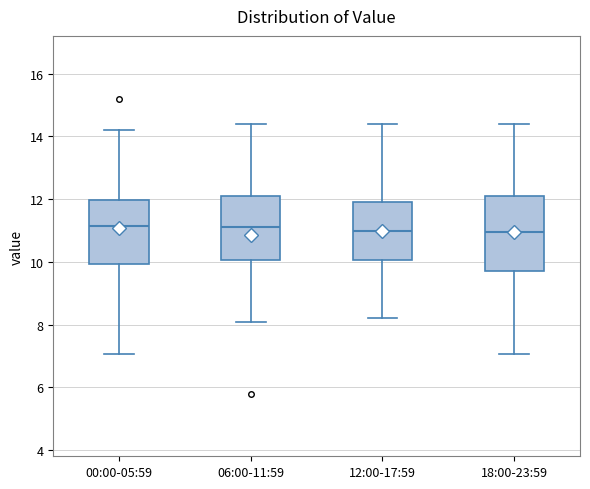

Reading left to right, transcribe this box plot: for each box, give where its median line is, the range the box spans, and where its two whiskers end, as read against the y-axis. The values are not printed on the chart, so give them approximately, as read against the axis.

00:00-05:59: median 11.2, box 10.0 to 12.0, whiskers 7.0 to 14.2
06:00-11:59: median 11.2, box 10.0 to 12.2, whiskers 8.0 to 14.4
12:00-17:59: median 11.0, box 10.0 to 12.0, whiskers 8.2 to 14.4
18:00-23:59: median 11.0, box 9.6 to 12.2, whiskers 7.0 to 14.4